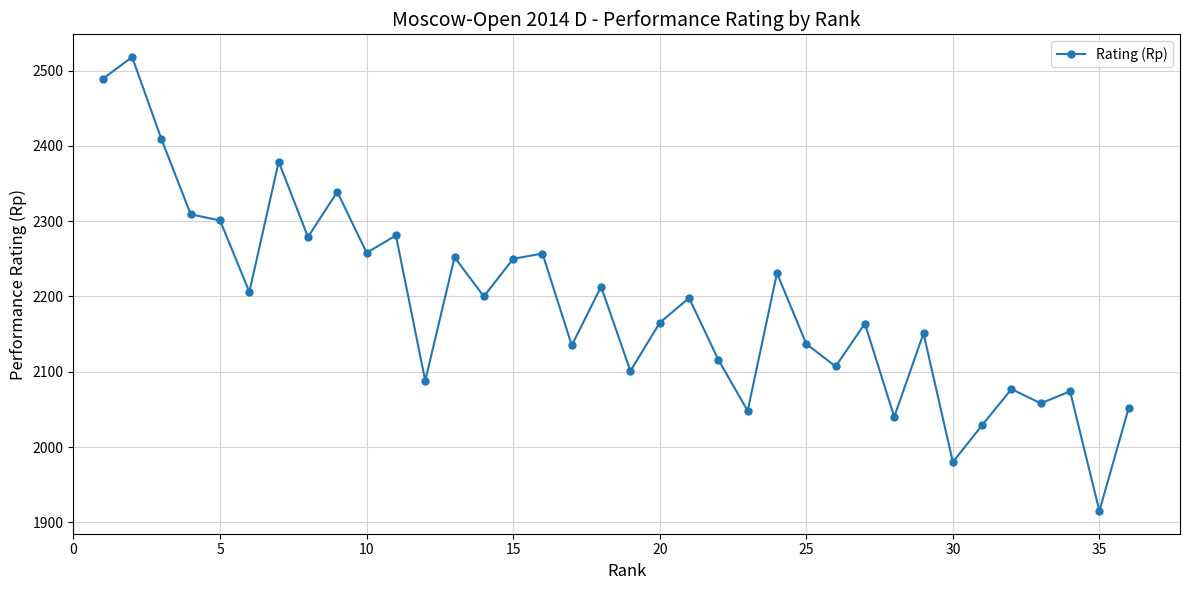

What is the value of the 24th point from the left?

2231